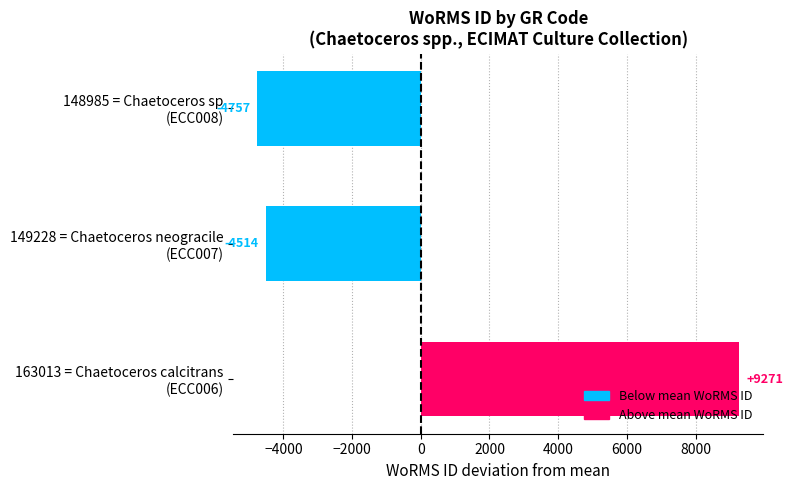

How many bars are there in total?

3